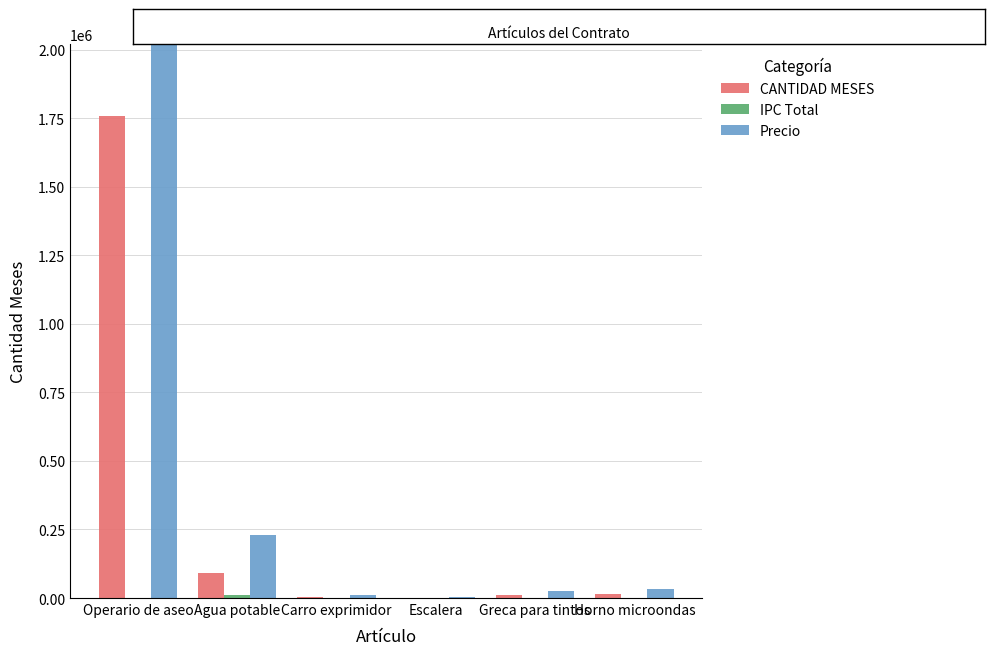

What is the approximate value of Precio at Agua potable?

231166.0